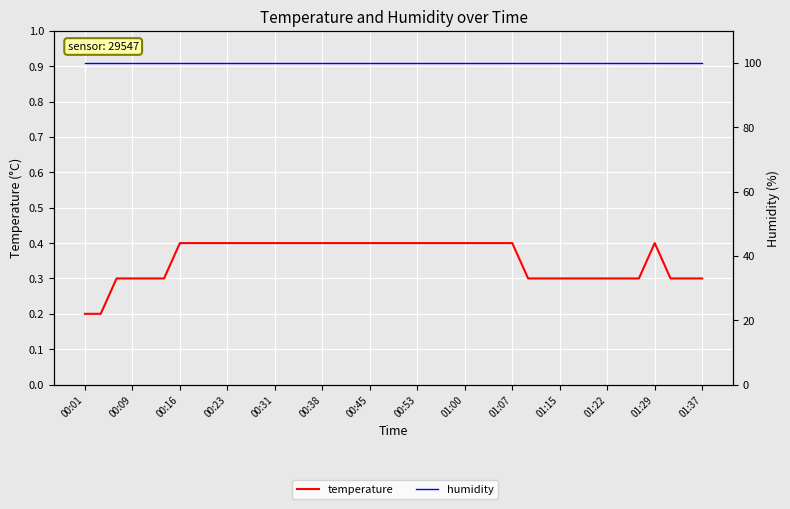

What position from the left is 23?

24